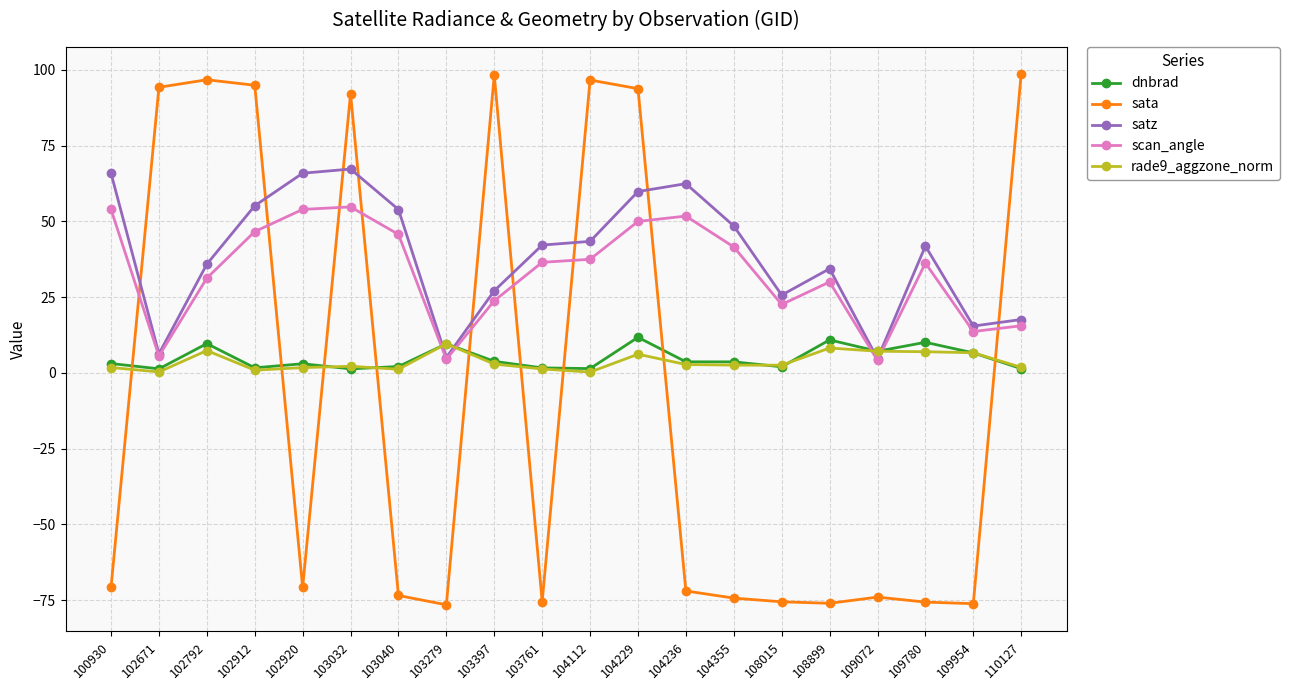

List the series in order of their peak value, highest first.

sata, satz, scan_angle, dnbrad, rade9_aggzone_norm